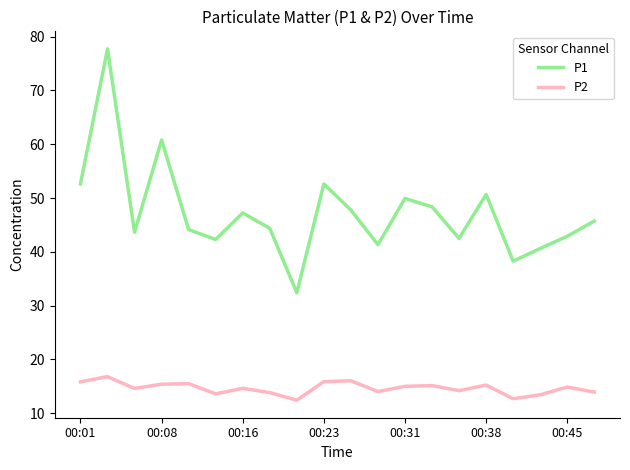

What is the maximum value shown in the chart?

77.7